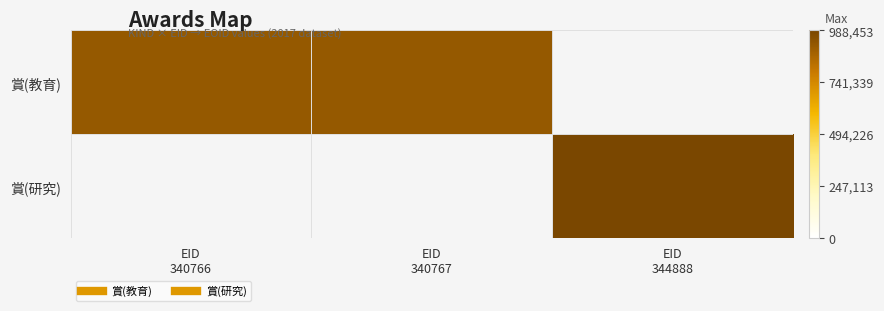

At how many categories does at least one series exceed 987385?

1